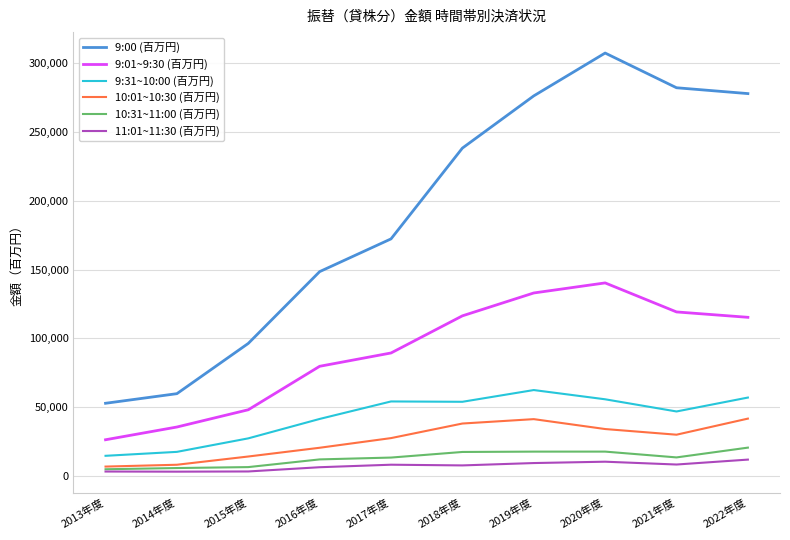

The value of 11:01~11:30 (百万円) at 2013年度 is 3206. True or false?

True